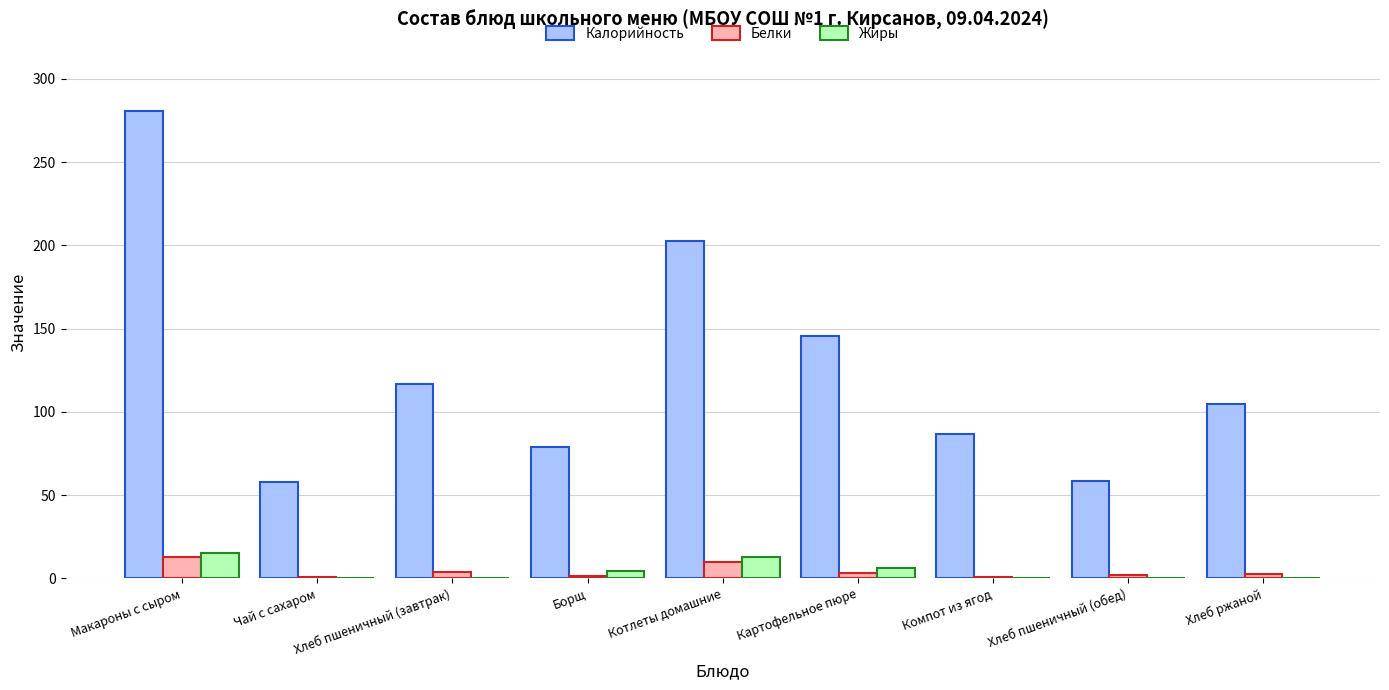

At which category is the sum across all series the highest?

Макароны с сыром